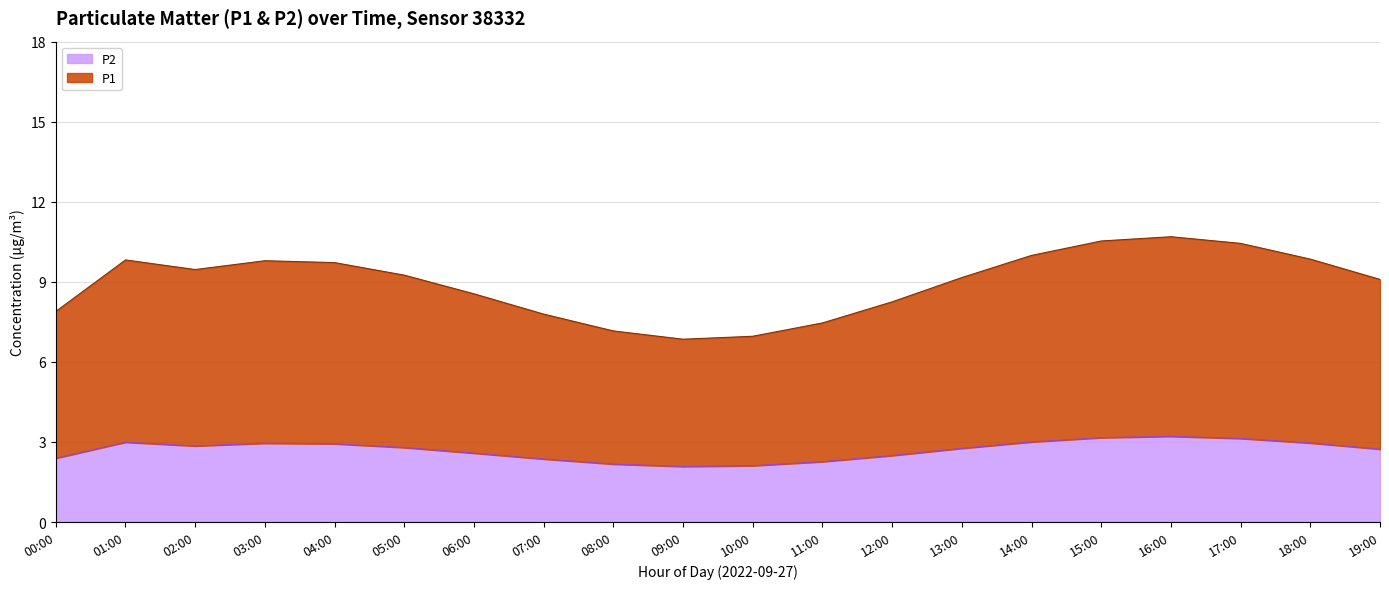

True or false: P2 has a value of 3.2 at 15:00.

True